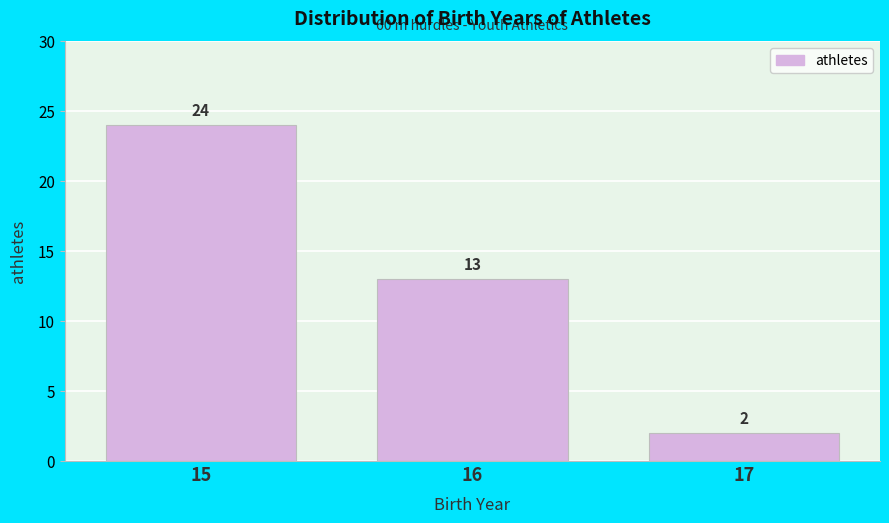

Reading right to left, extract all data points from this chart.

2	13	24